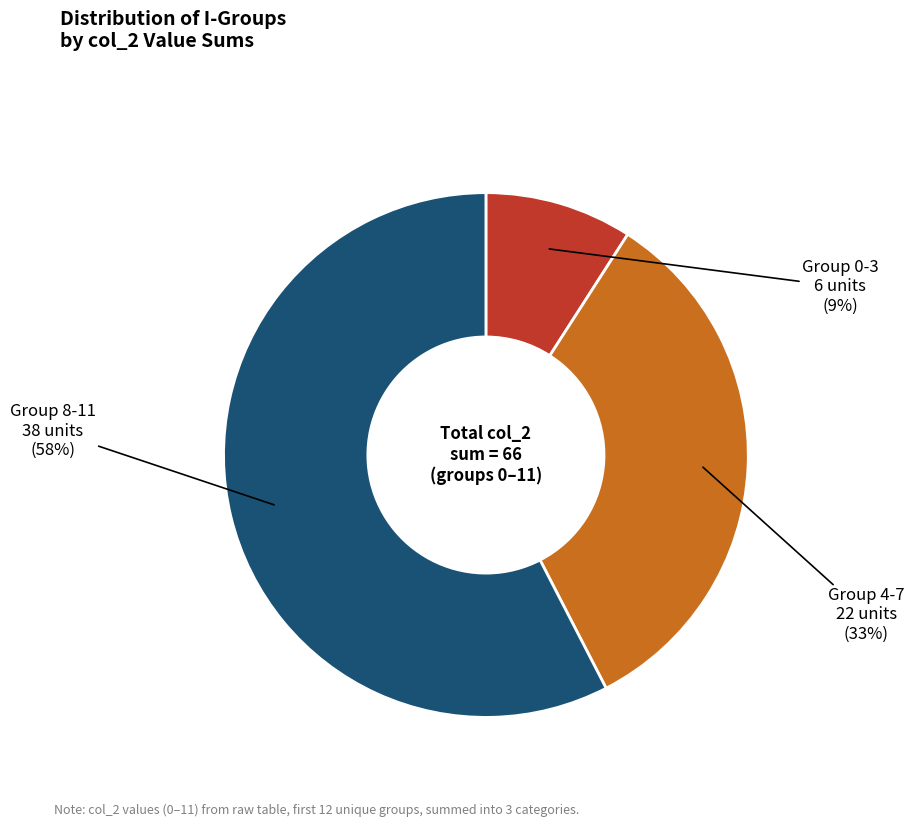

To the nearest percent, what is the average slice percentage?

33%